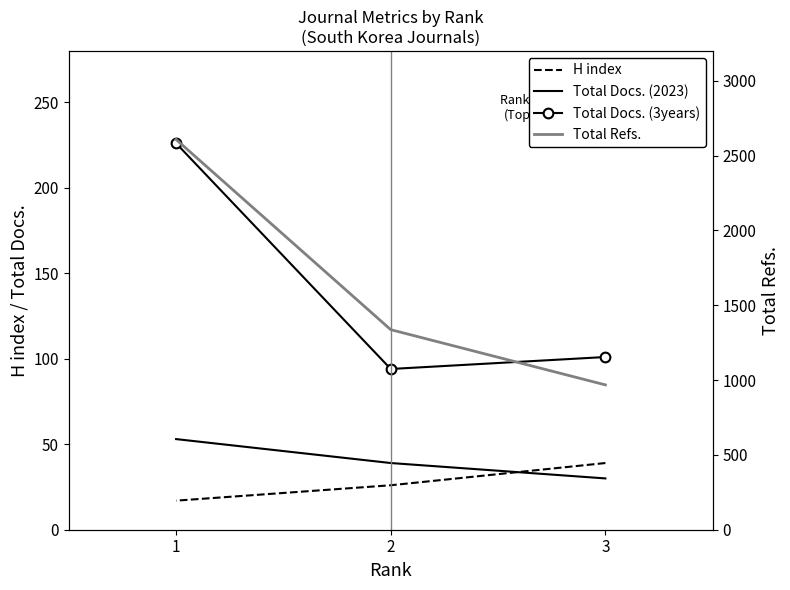

Between 3 and 1, which series saw the biggest shift?

Total Refs.